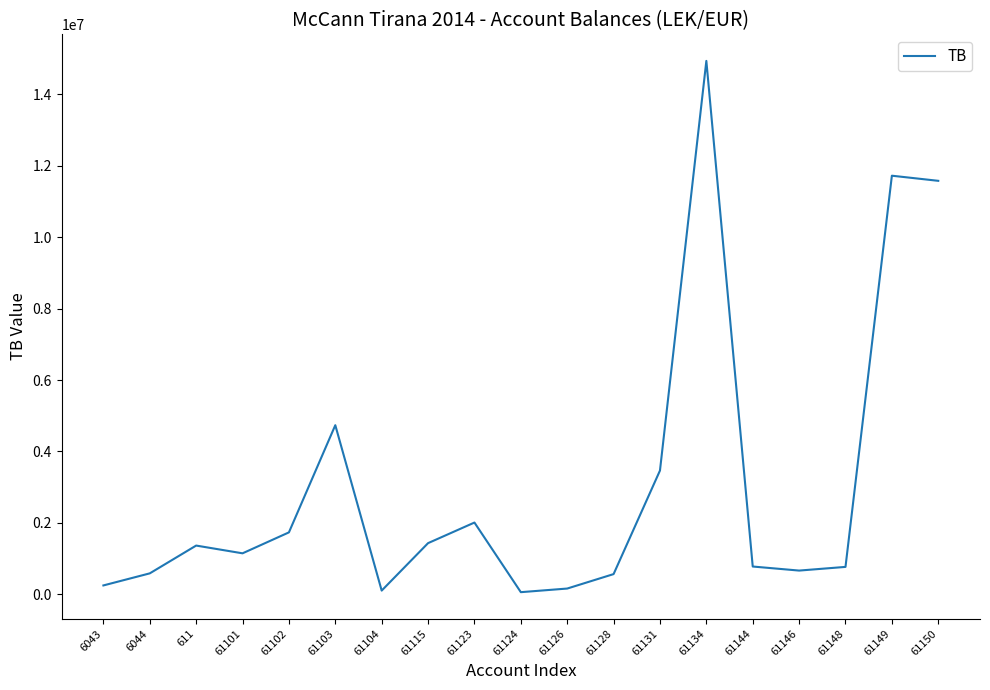

What is the change in value from 61144 to 61150?

+10794989.1